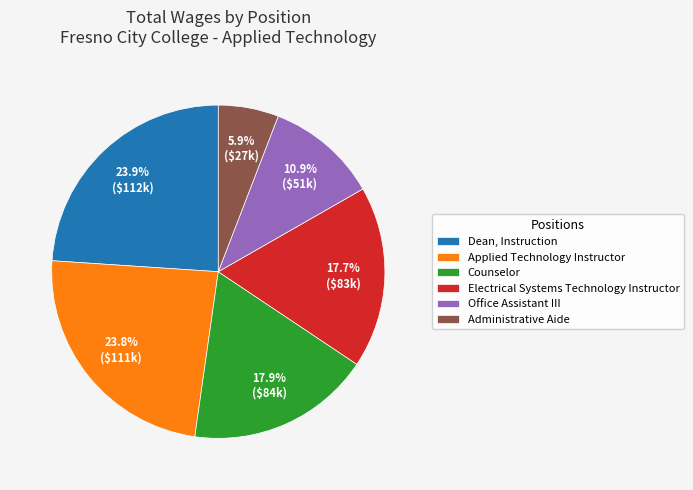

Rank the categories by value from lowest to highest.

Administrative Aide, Office Assistant III, Electrical Systems Technology Instructor, Counselor, Applied Technology Instructor, Dean, Instruction